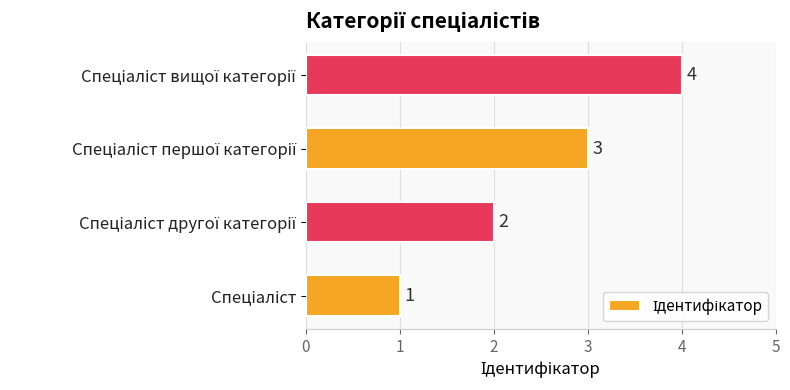

Does the chart contain any negative values?

No